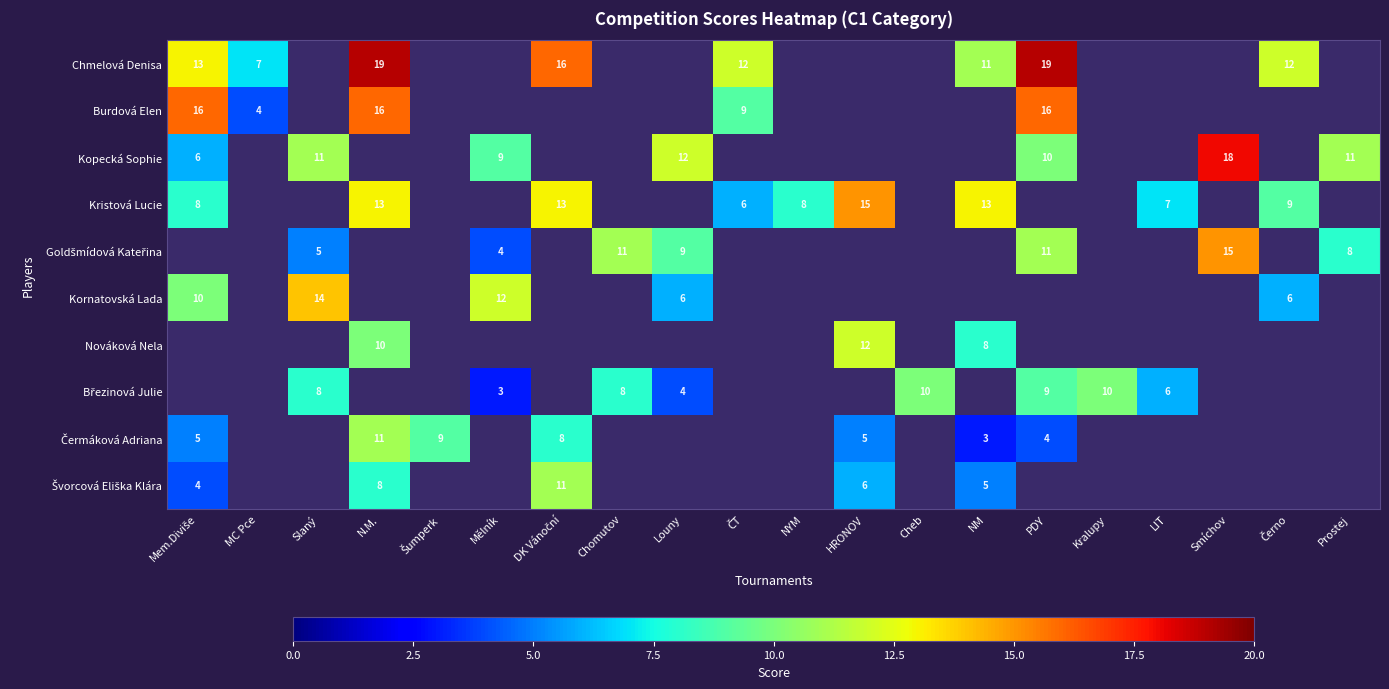

The value of Kopecká Sophie at Slaný is 14. True or false?

False